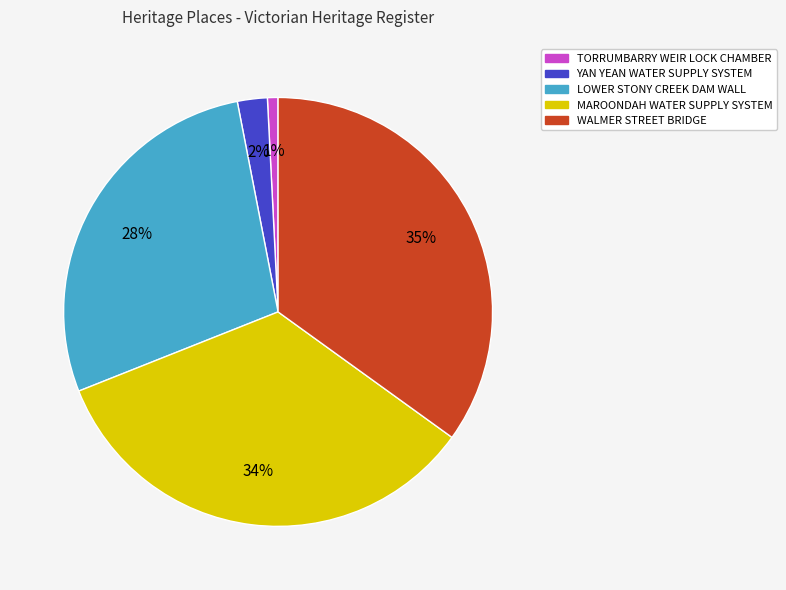

The TORRUMBARRY WEIR LOCK CHAMBER slice represents 1% of the pie. True or false?

True